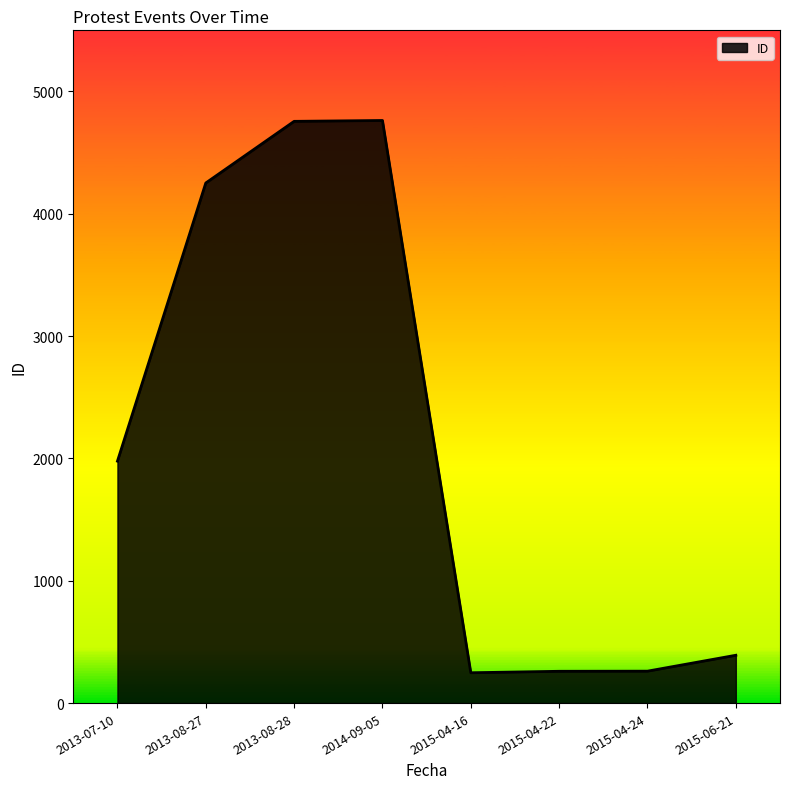

Between 2015-04-24 and 2014-09-05, which is larger?

2014-09-05